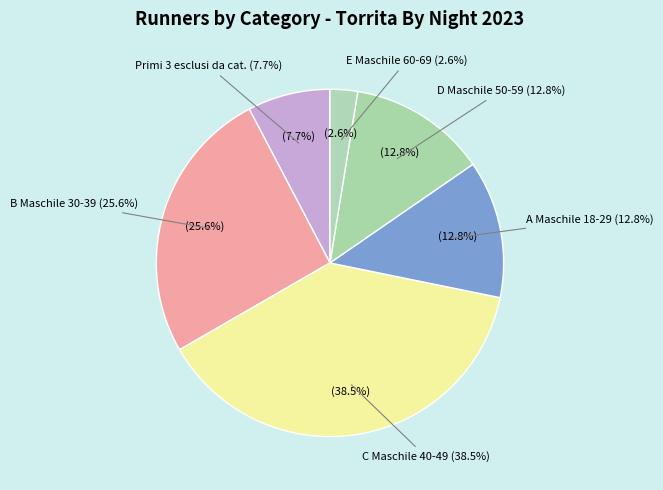

To the nearest percent, what percentage of the pie is E Maschile 60-69?

3%